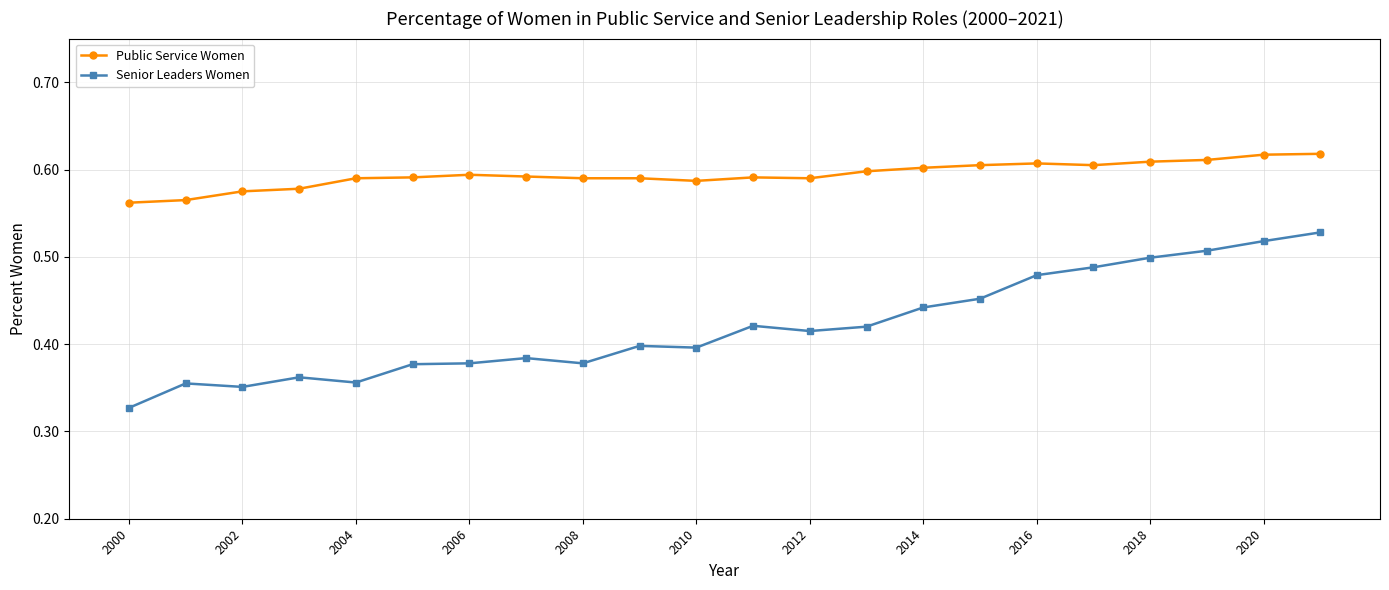

True or false: Public Service Women and Senior Leaders Women intersect in this chart.

False